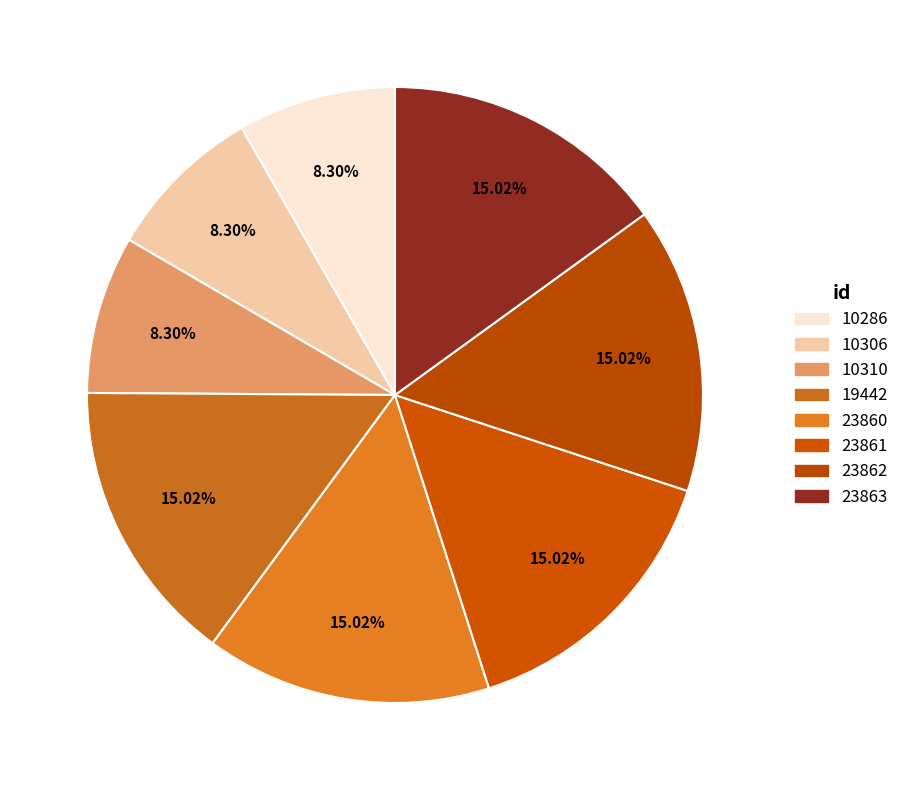

True or false: 23861 accounts for 15% of the total.

True